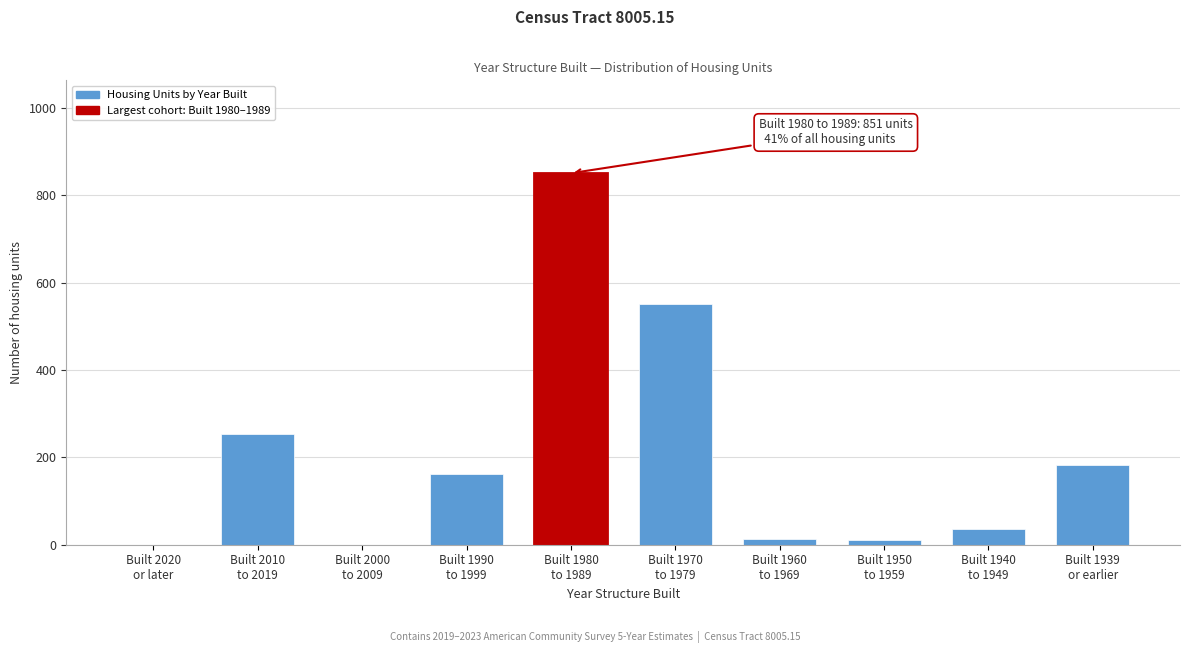

What is the greatest value displayed?

851